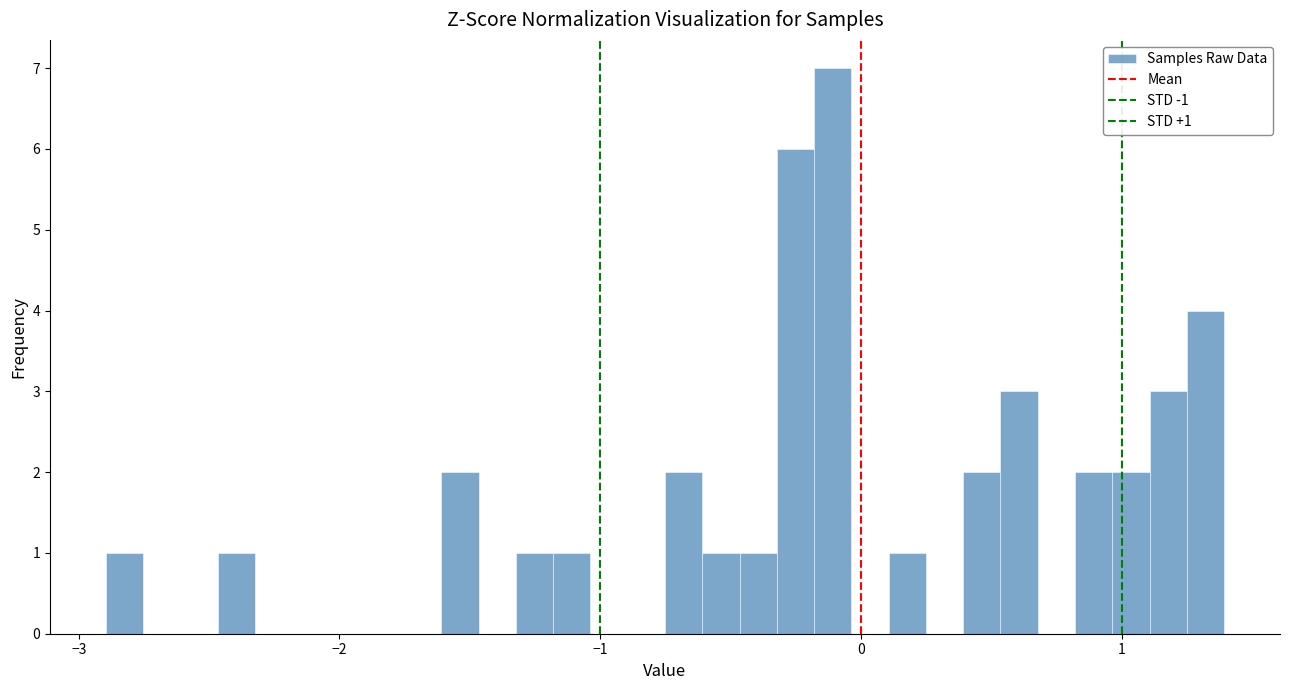

Read against the x-axis, roughly where is the centre of the tallest bar?

-0.1